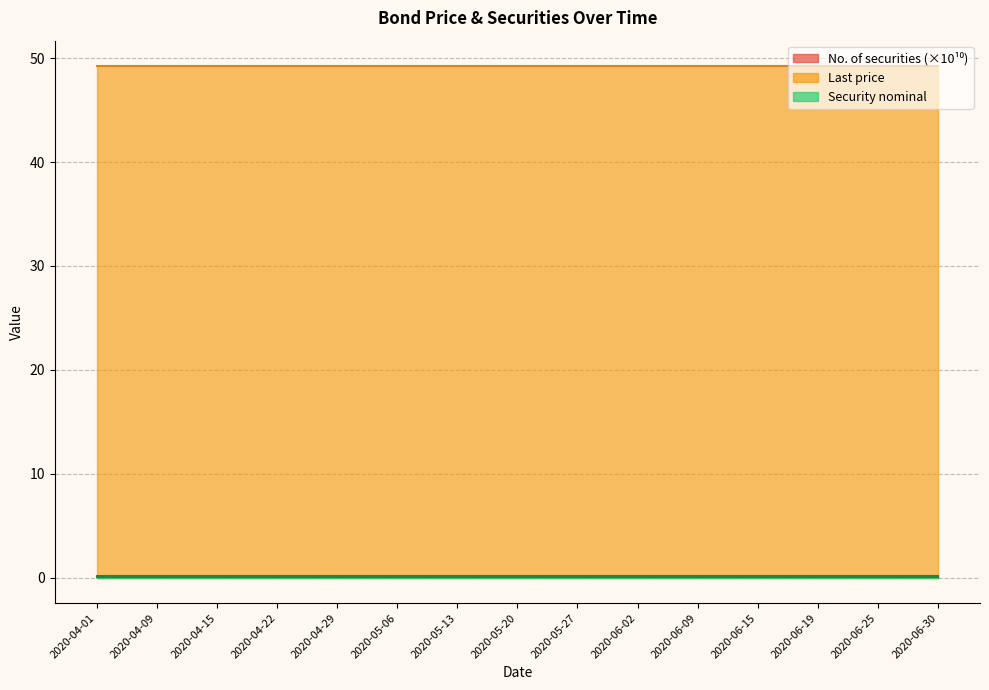

True or false: Security nominal and Last price intersect in this chart.

False